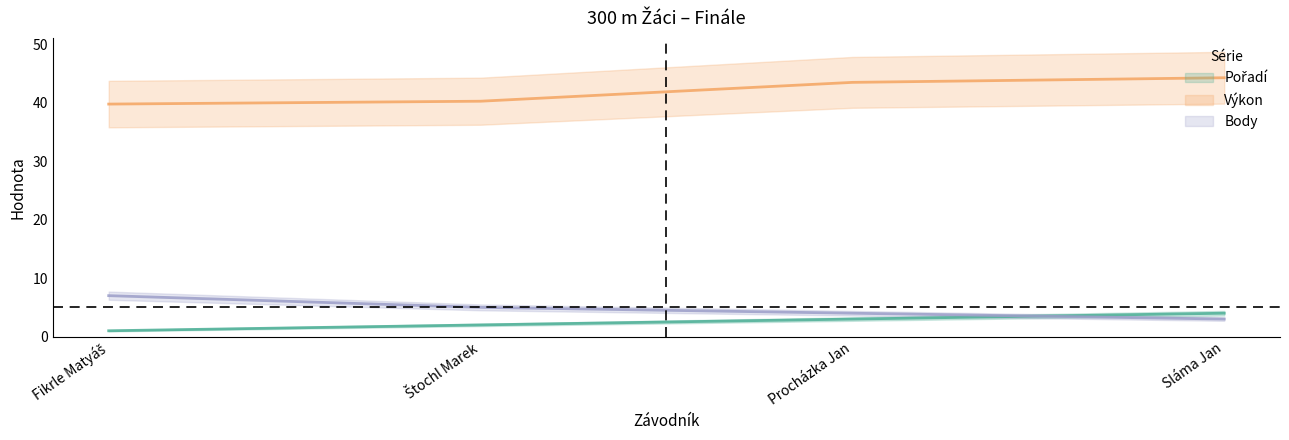

At Štochl Marek, list the series in order from largest to smallest.

Výkon, Body, Pořadí